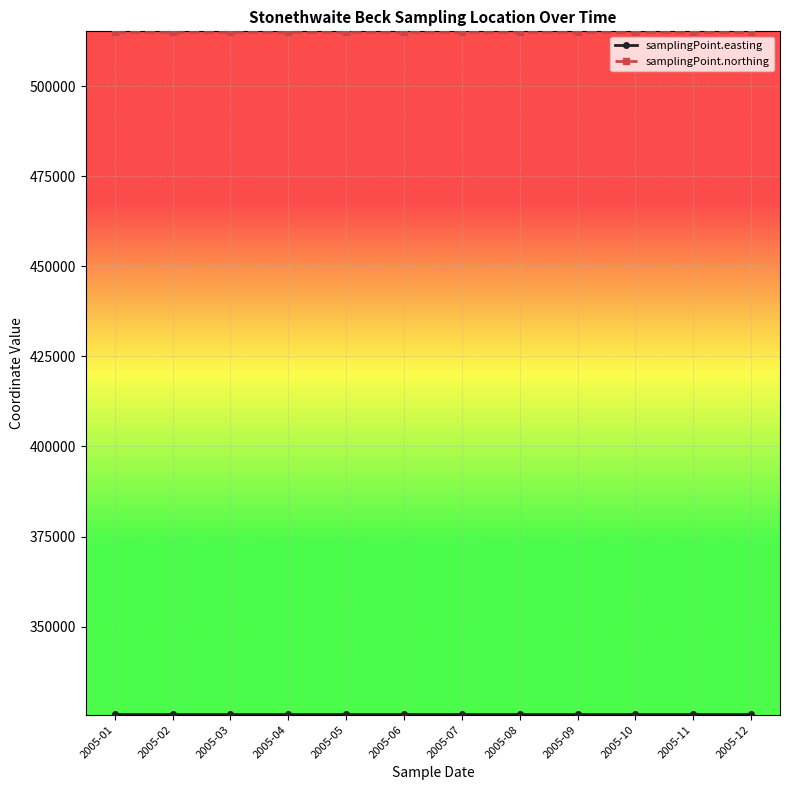

What is the difference between the highest and lowest values at 2005-01?

189470